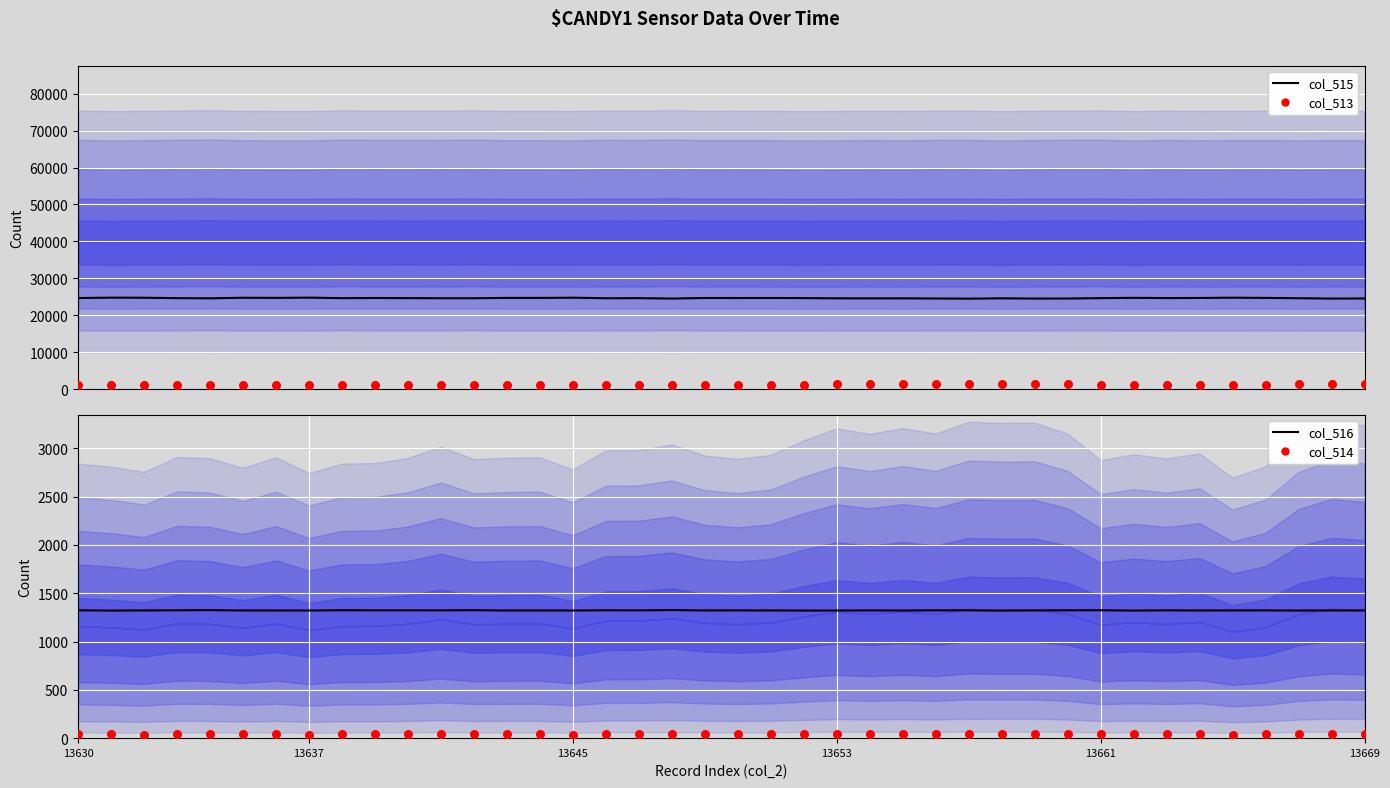

What is the total value across all series at 13630?

27186.4